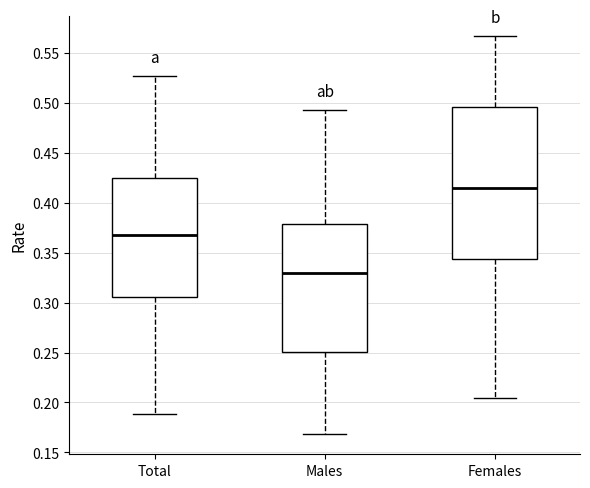

Which box has the highest median line?

Females